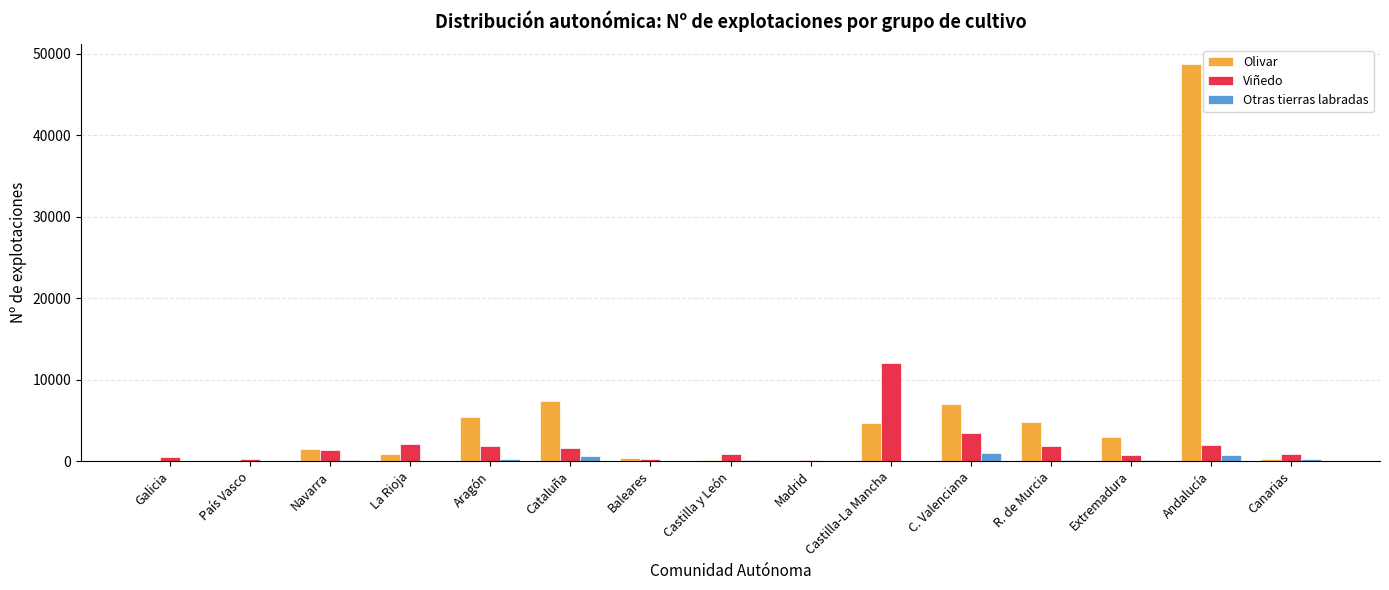

Is the value of Olivar at Aragón greater than the value of Viñedo at Cataluña?

Yes